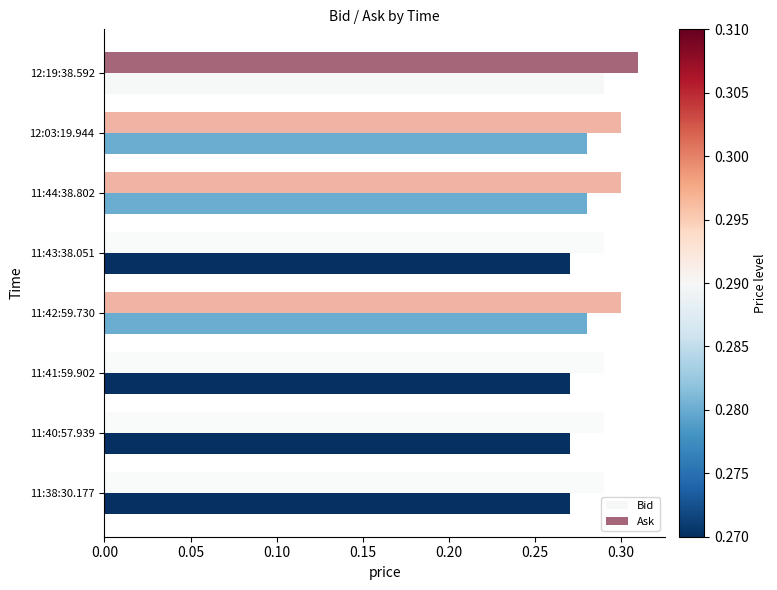

How many distinct data groups are displayed?

2